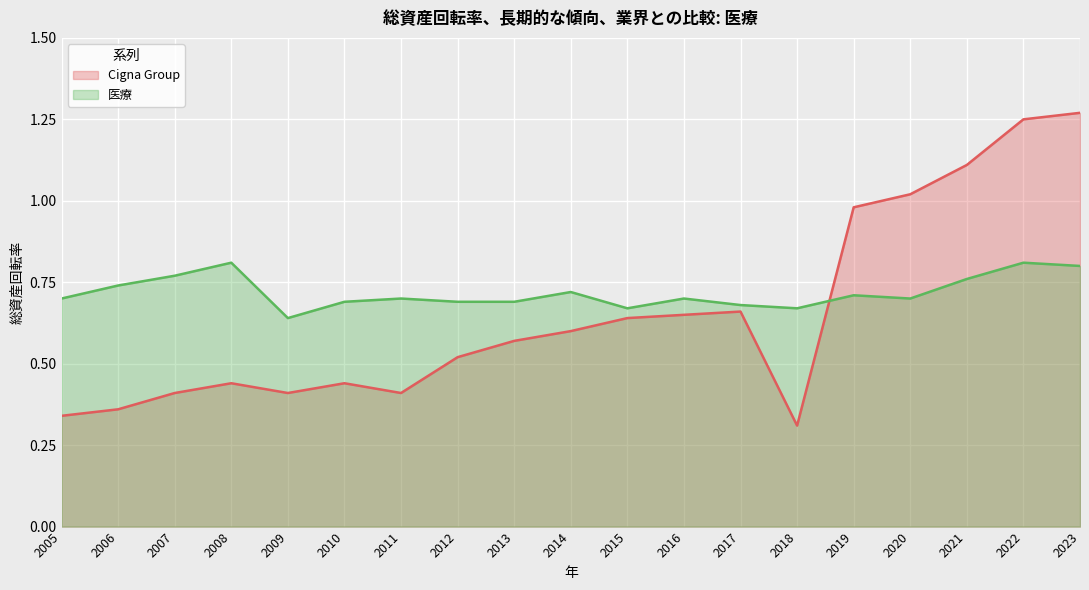

How many interior local peaks does the 医療 series have?

6